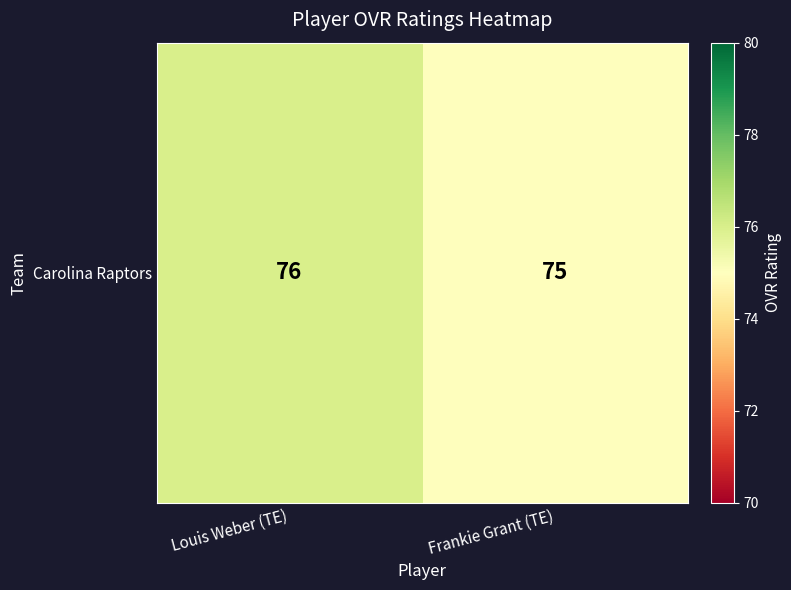

What is the greatest value displayed?

76